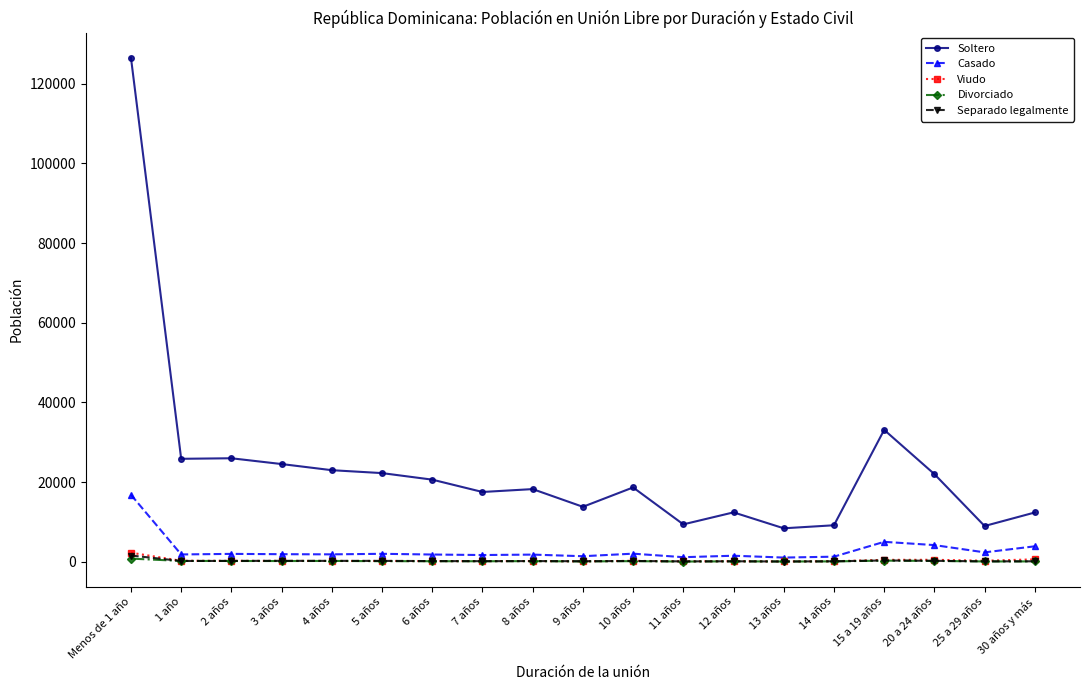

Count the number of categories in the chart.

19